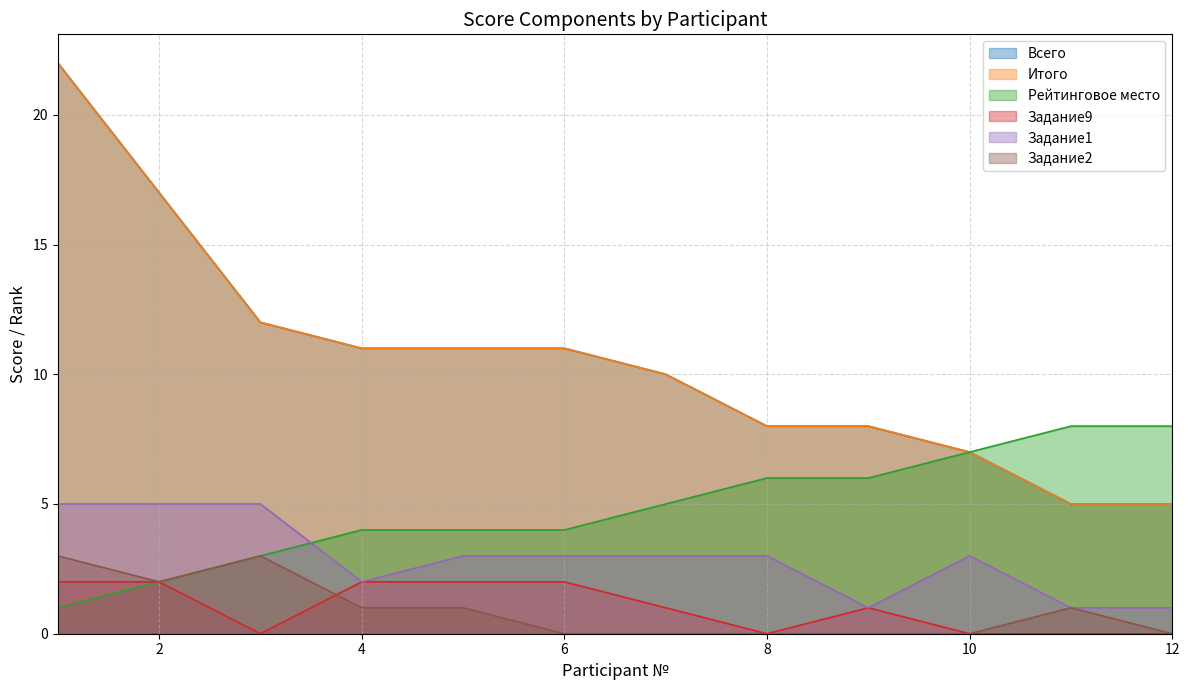

How many categories are shown in the chart?

12